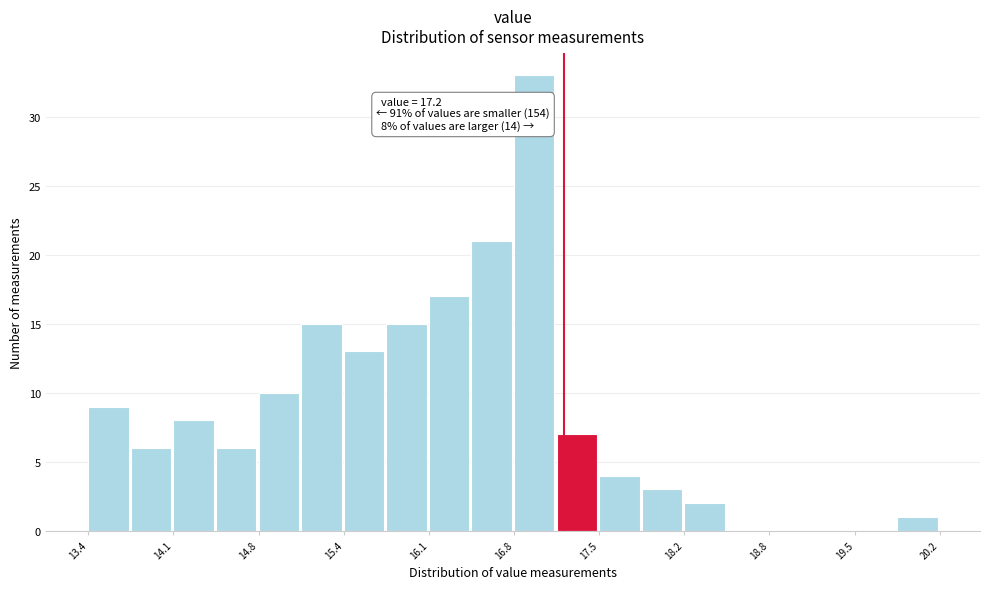

Read against the x-axis, roughly where is the centre of the tallest bar?

17.0